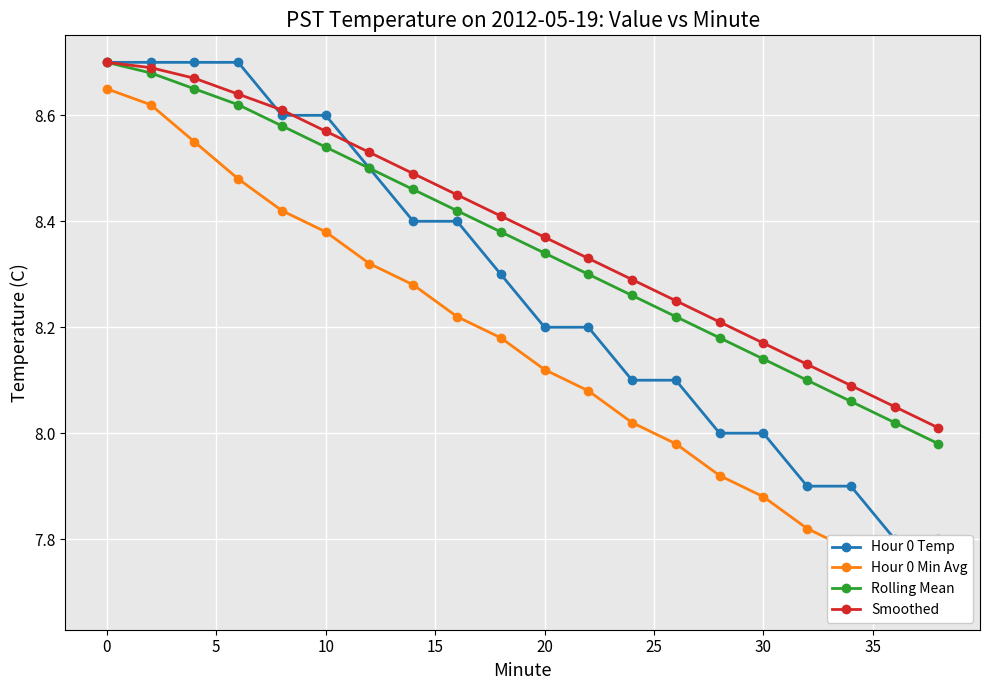

What is the difference between the maximum and minimum values in the Hour 0 Temp series?

0.9